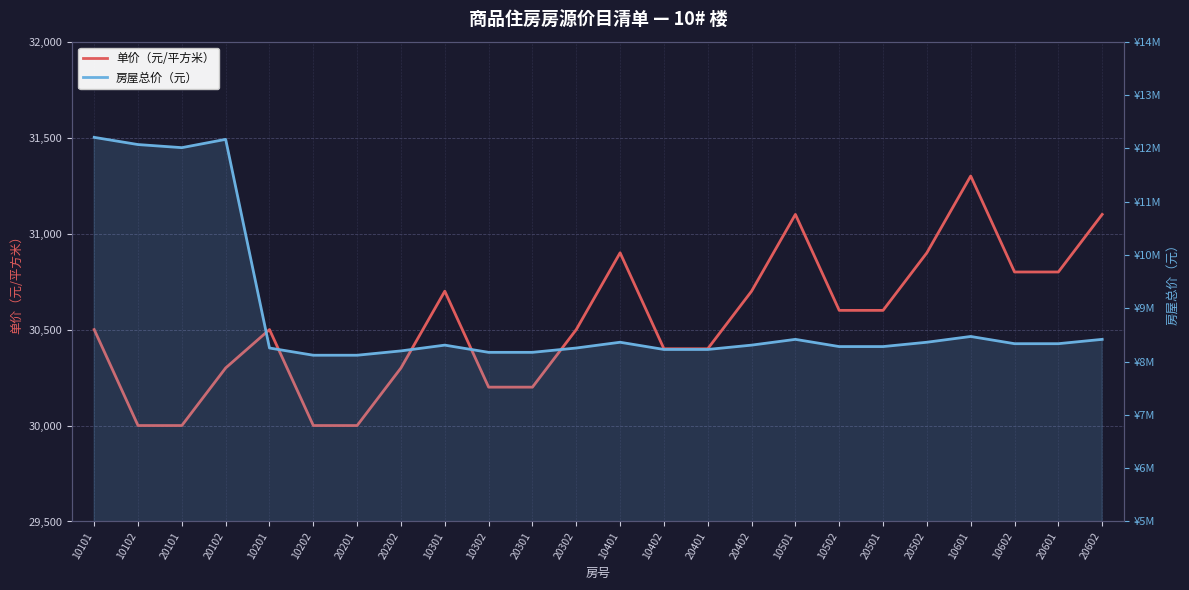

At which label is 房屋总价（元） closest to 10161892?

10601